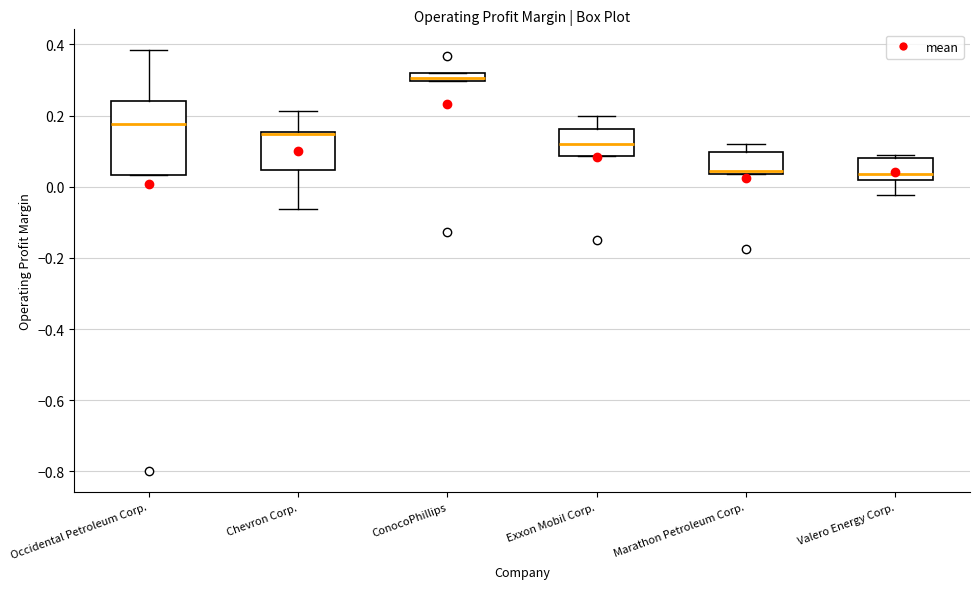

Where does the upper whisker of the box for Marathon Petroleum Corp. end on the y-axis? The values are not printed on the chart, so give them approximately, as read against the axis.

0.12